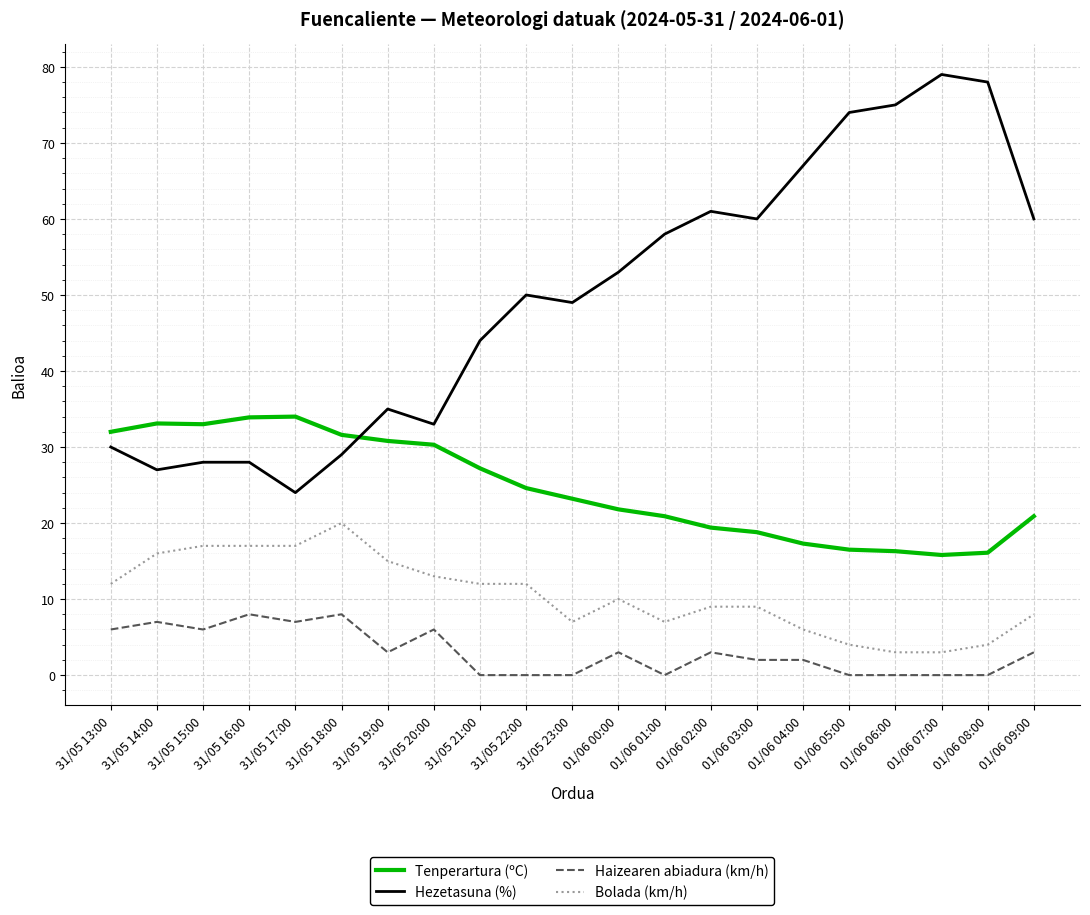

What is the total value across all series at 01/06 07:00?

97.8